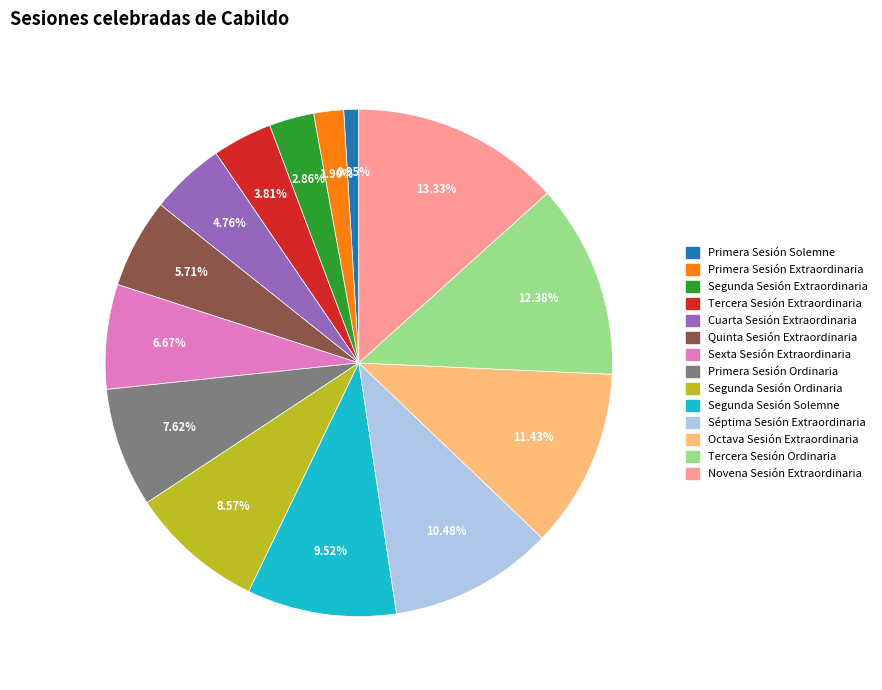

Rank the categories by value from highest to lowest.

Novena Sesión Extraordinaria, Tercera Sesión Ordinaria, Octava Sesión Extraordinaria, Séptima Sesión Extraordinaria, Segunda Sesión Solemne, Segunda Sesión Ordinaria, Primera Sesión Ordinaria, Sexta Sesión Extraordinaria, Quinta Sesión Extraordinaria, Cuarta Sesión Extraordinaria, Tercera Sesión Extraordinaria, Segunda Sesión Extraordinaria, Primera Sesión Extraordinaria, Primera Sesión Solemne